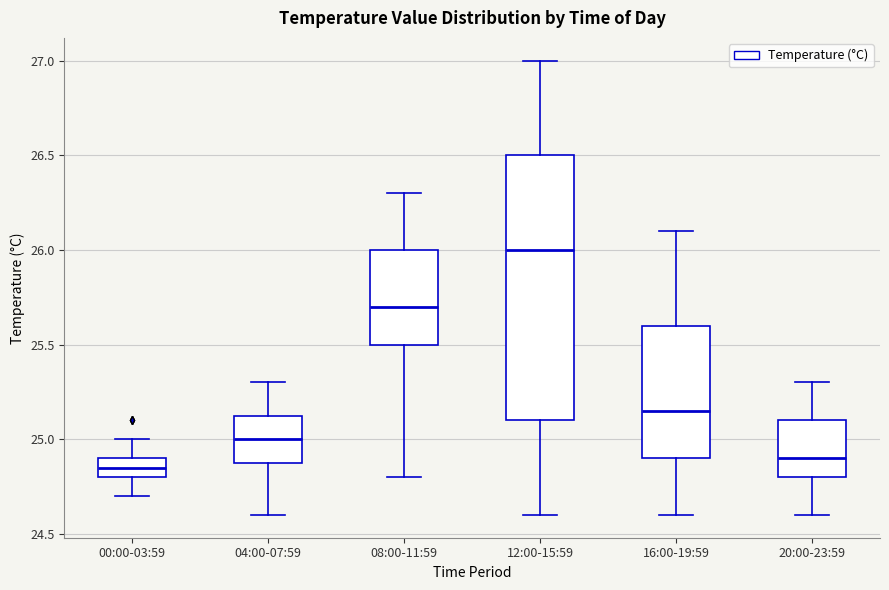

Where does the median line of the box for 16:00-19:59 sit on the y-axis? The values are not printed on the chart, so give them approximately, as read against the axis.

25.15